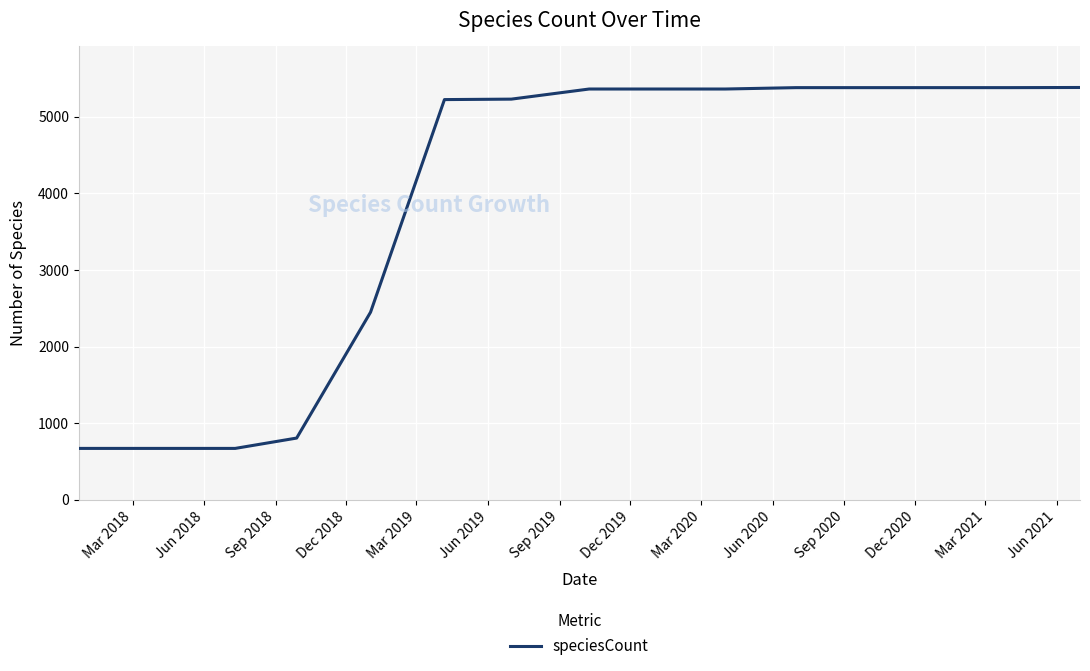

What is the smallest value displayed?

670